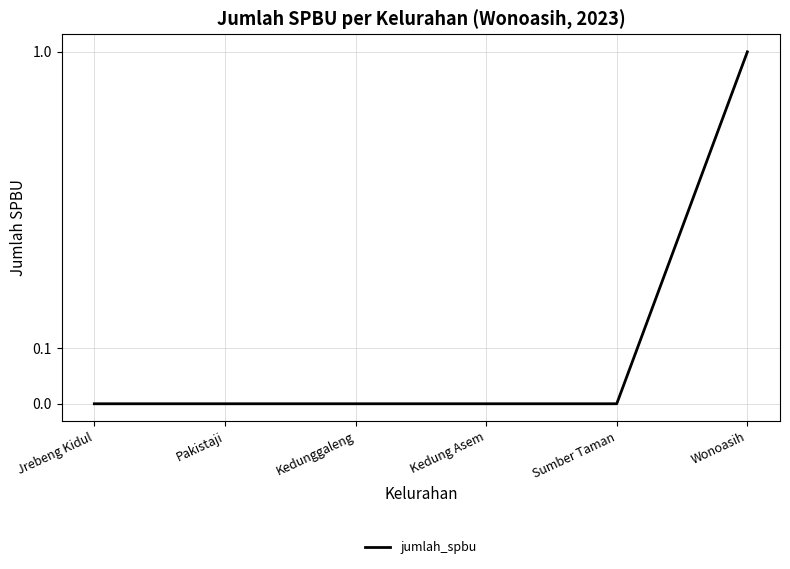

List the labels in order of value, smallest first.

Jrebeng Kidul, Pakistaji, Kedunggaleng, Kedung Asem, Sumber Taman, Wonoasih